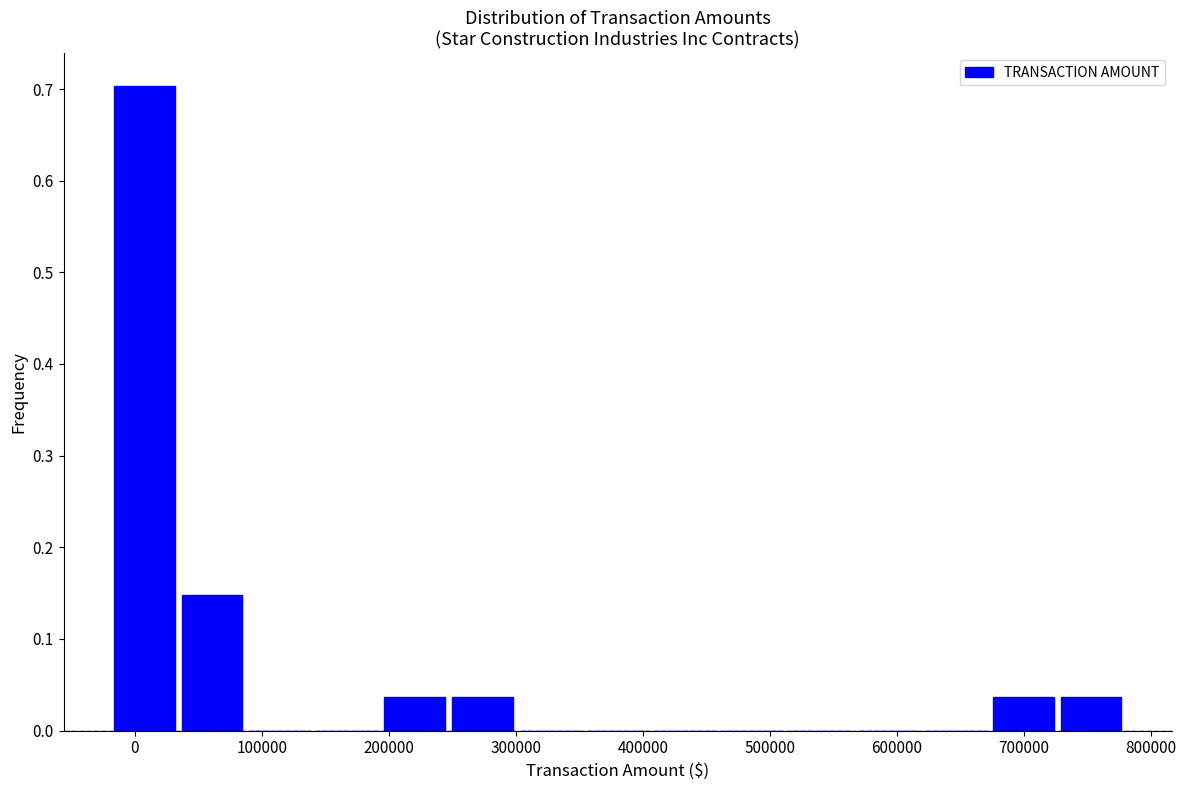

Which range on the x-axis has the tallest bar?

-20000 to 30000